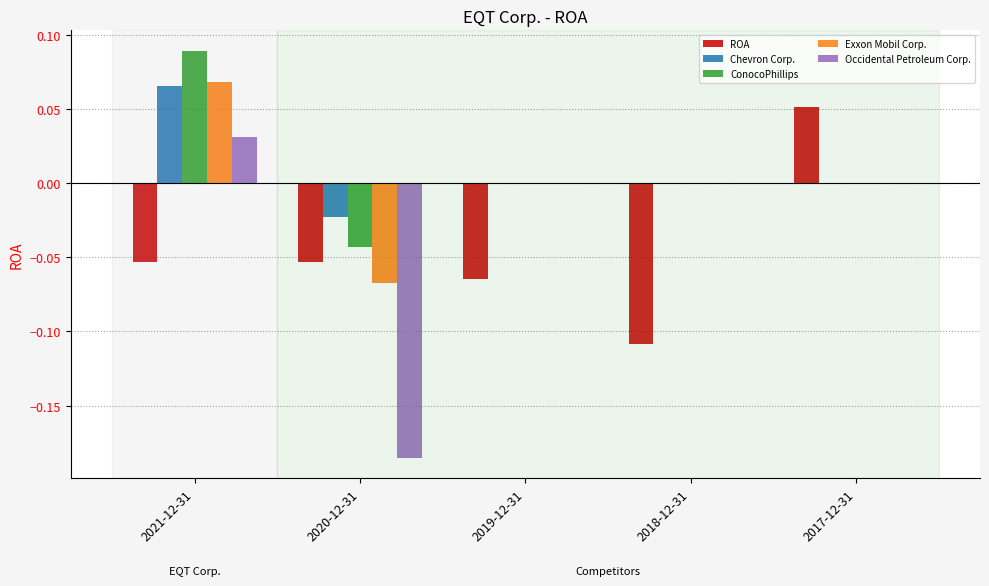

Between 2020-12-31 and 2018-12-31, which series saw the biggest shift?

Occidental Petroleum Corp.